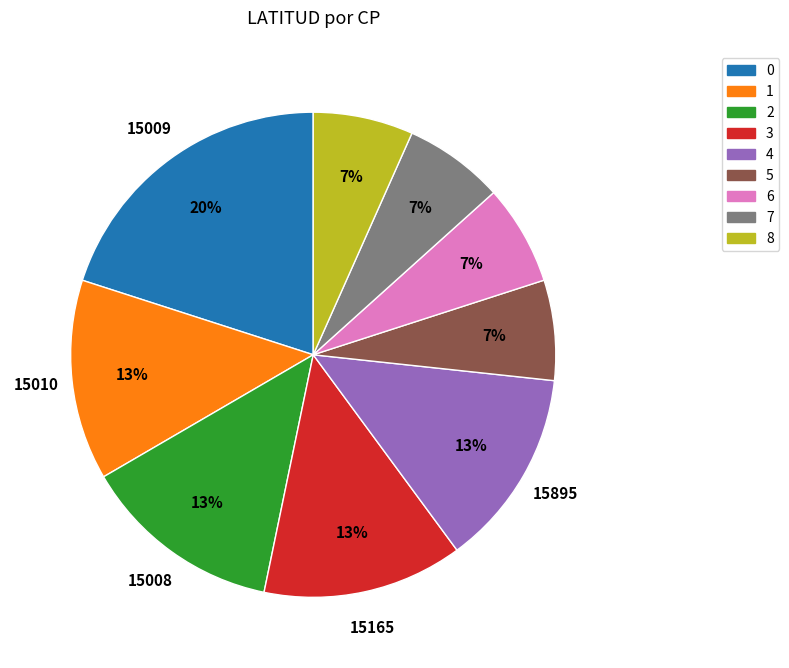

To the nearest percent, what is the average slice percentage?

11%